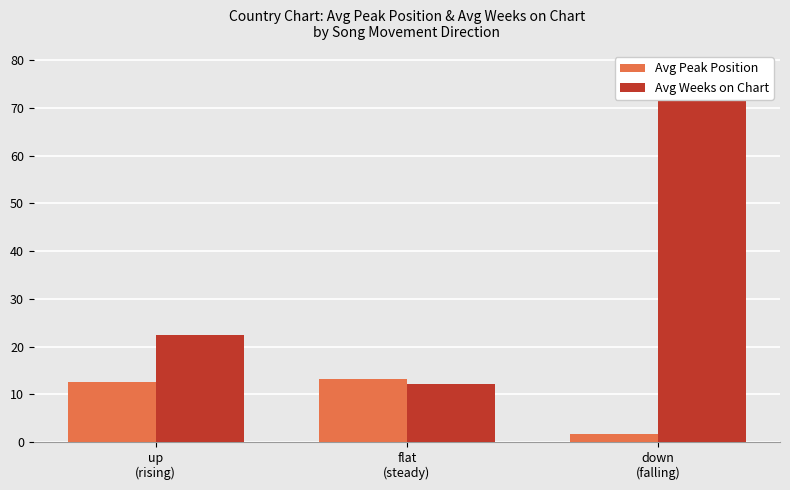

The Avg Peak Position series shows 8.8 at flat
(steady). True or false?

False